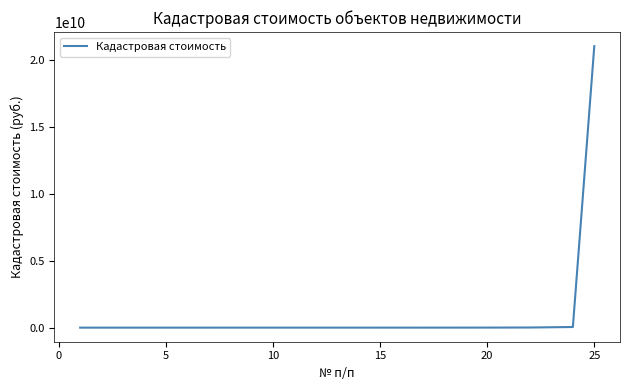

What is the maximum value shown in the chart?

21006065091.2